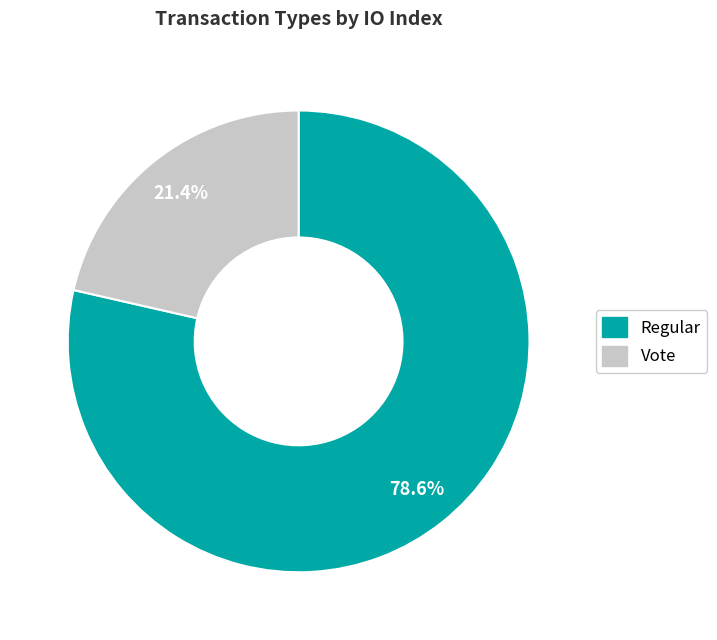

How many segments does this pie chart have?

2